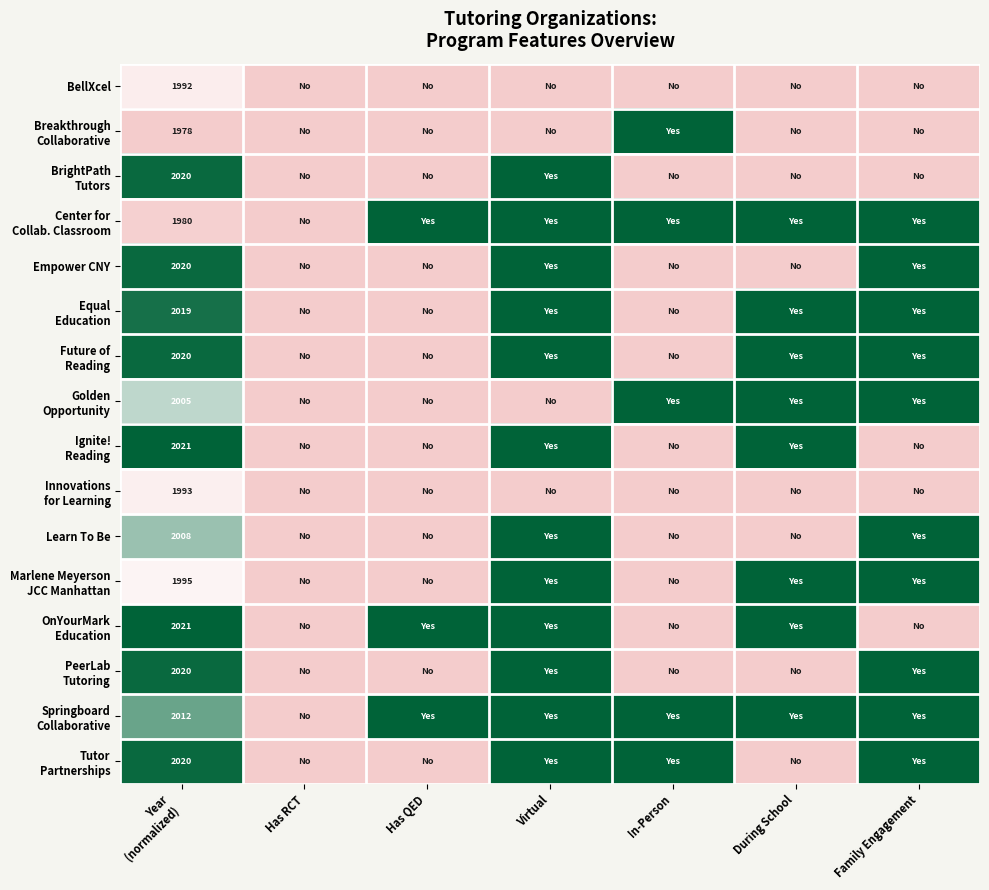

At which category is the sum across all series the highest?

Virtual